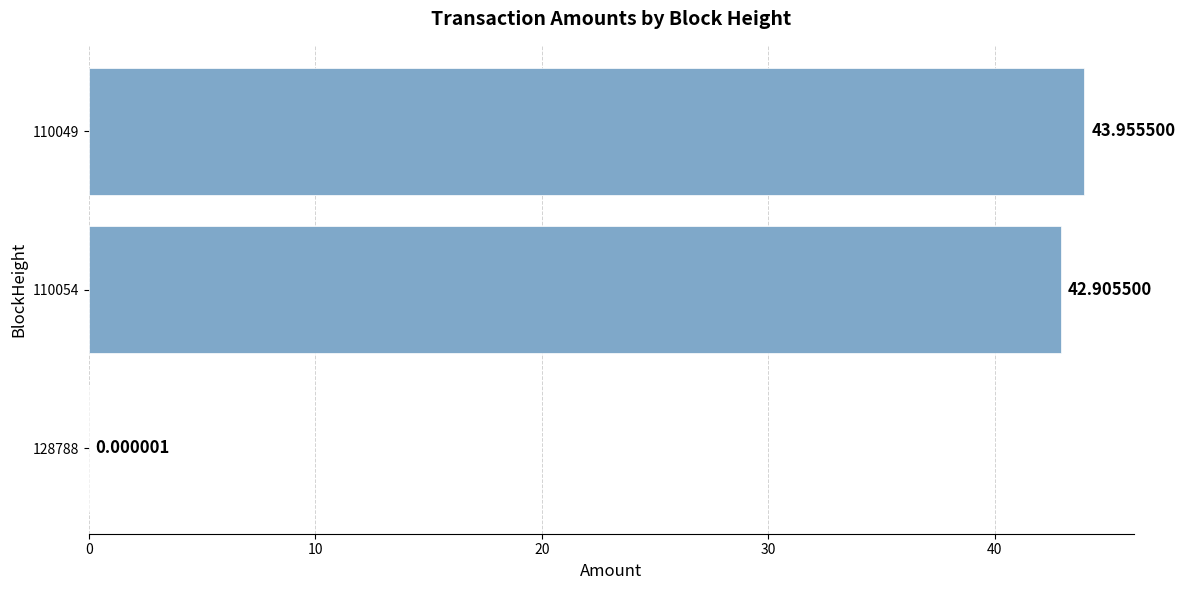

What is the change in value from 128788 to 110054?

+42.9